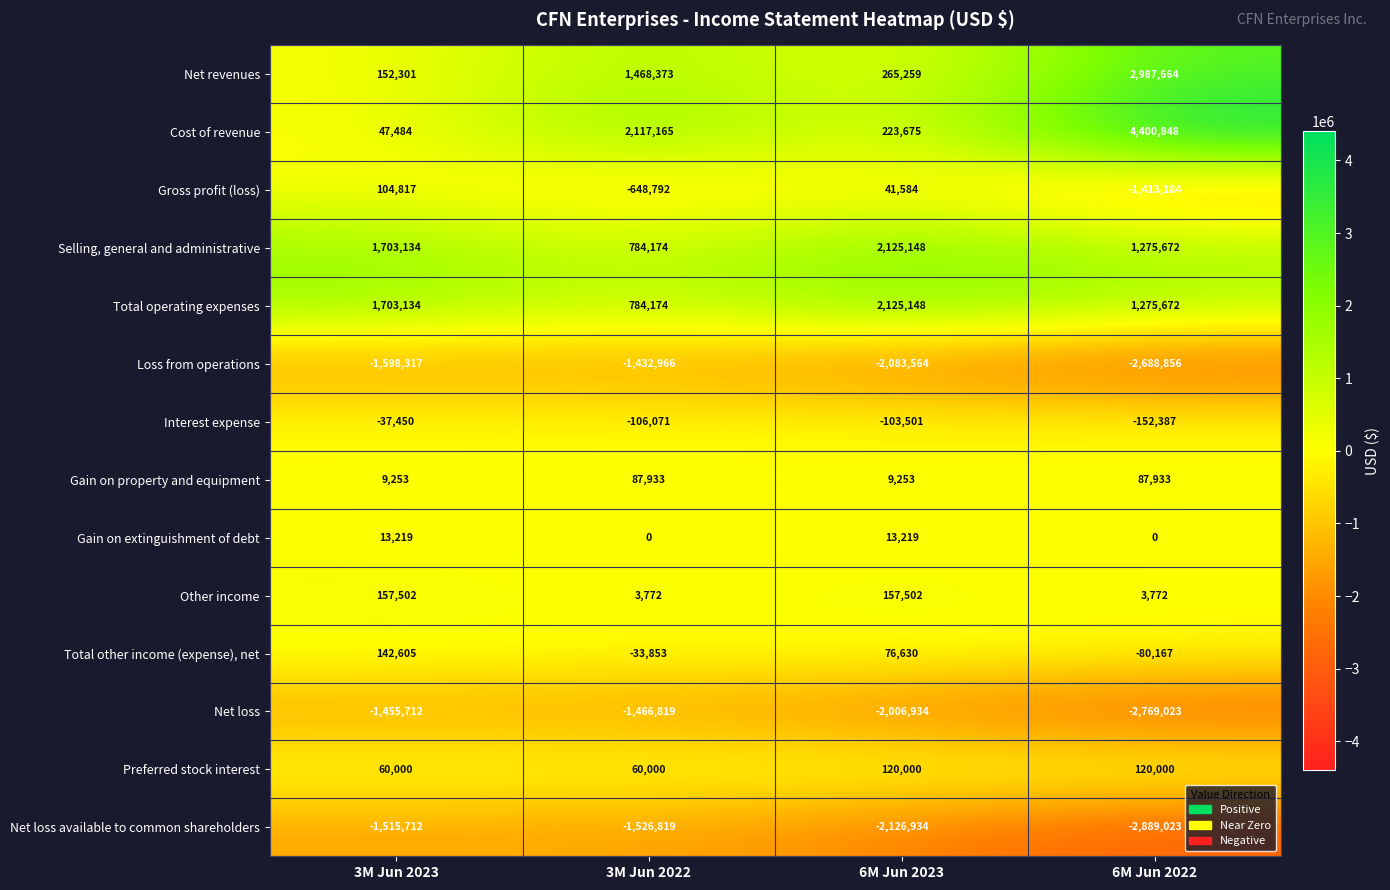

At which label does Gross profit (loss) first exceed 41584?

3M Jun 2023